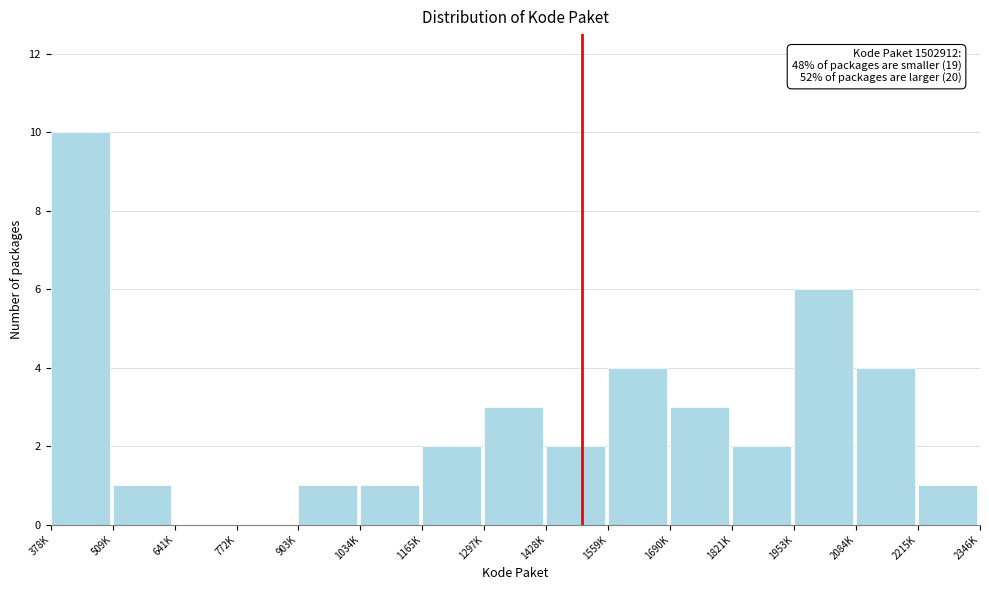

Reading right to left, extract all data points from this chart.

2215K=1	2084K=4	1953K=6	1821K=2	1690K=3	1559K=4	1428K=2	1297K=3	1165K=2	1034K=1	903K=1	772K=0	641K=0	509K=1	378K=10